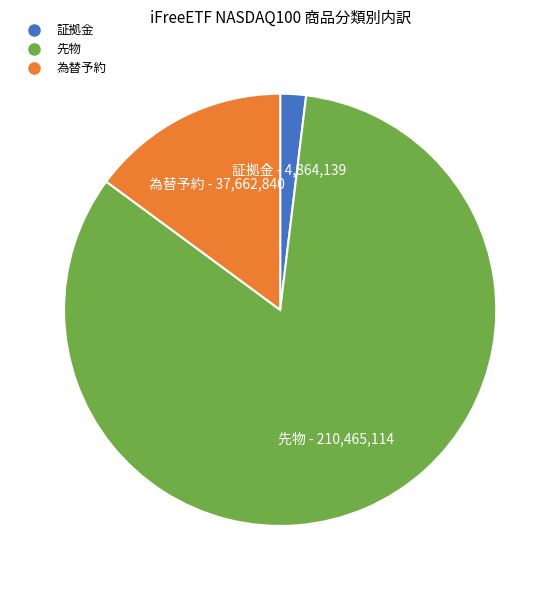

Which category has the smallest portion of the pie?

証拠金